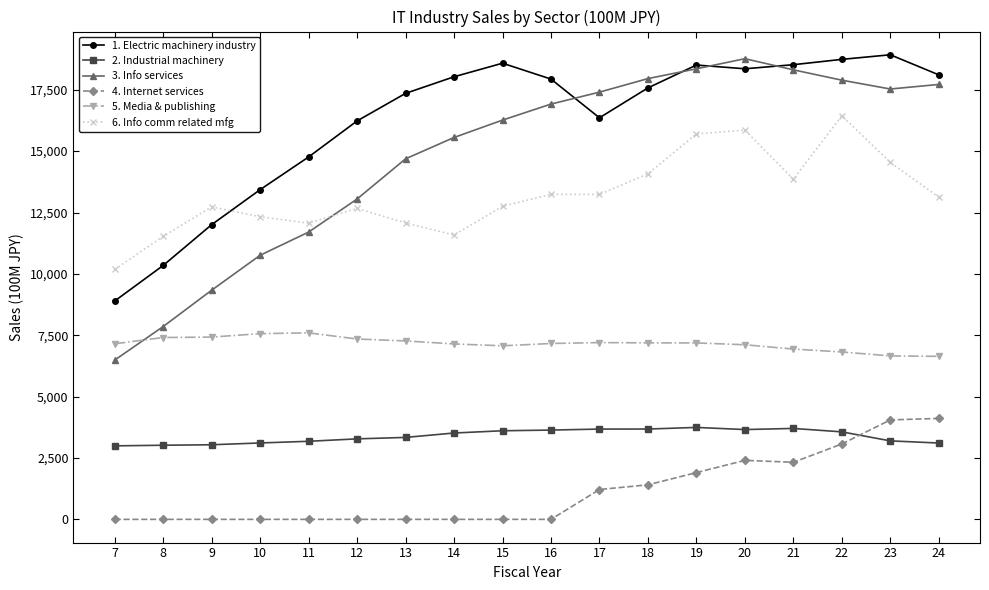

At 16, list the series in order from smallest to largest.

4. Internet services, 2. Industrial machinery, 5. Media & publishing, 6. Info comm related mfg, 3. Info services, 1. Electric machinery industry